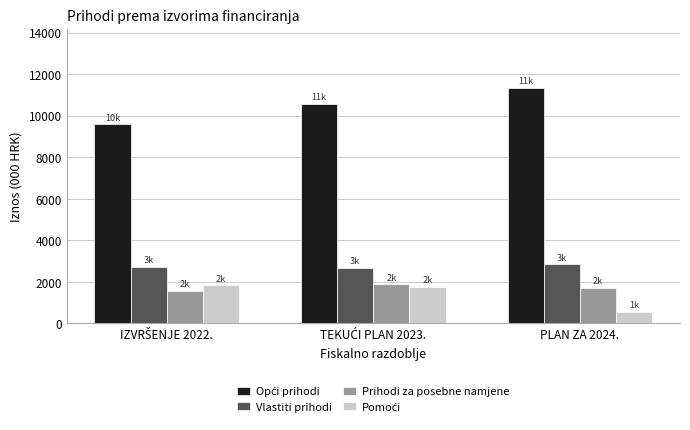

The Prihodi za posebne namjene series shows 2712.9 at PLAN ZA 2024.. True or false?

False